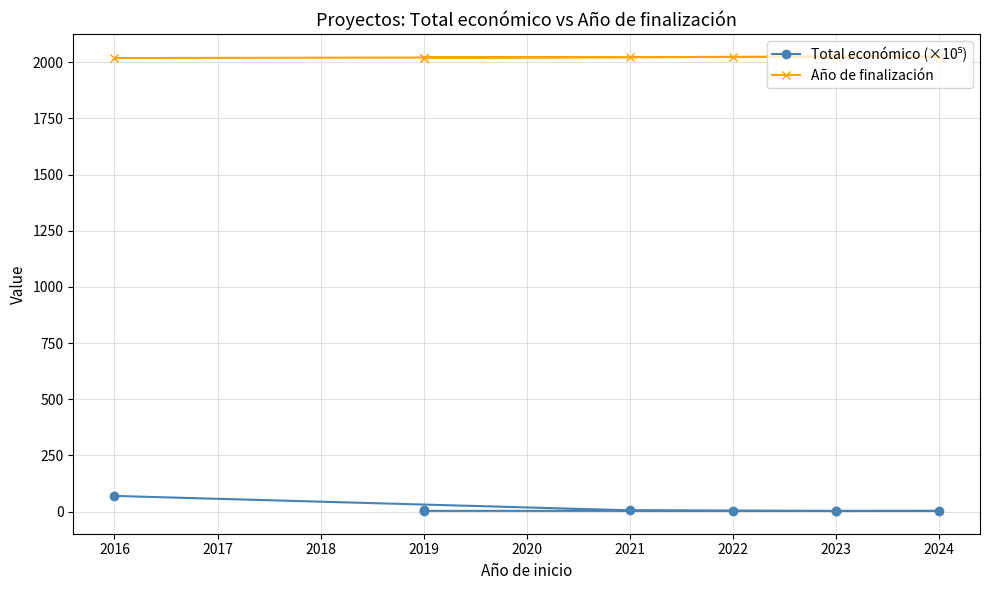

What is the maximum value for Total económico (×10⁵)?

69.6